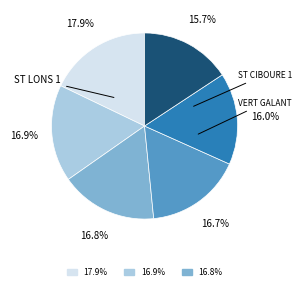

How many slices are in this pie chart?

6